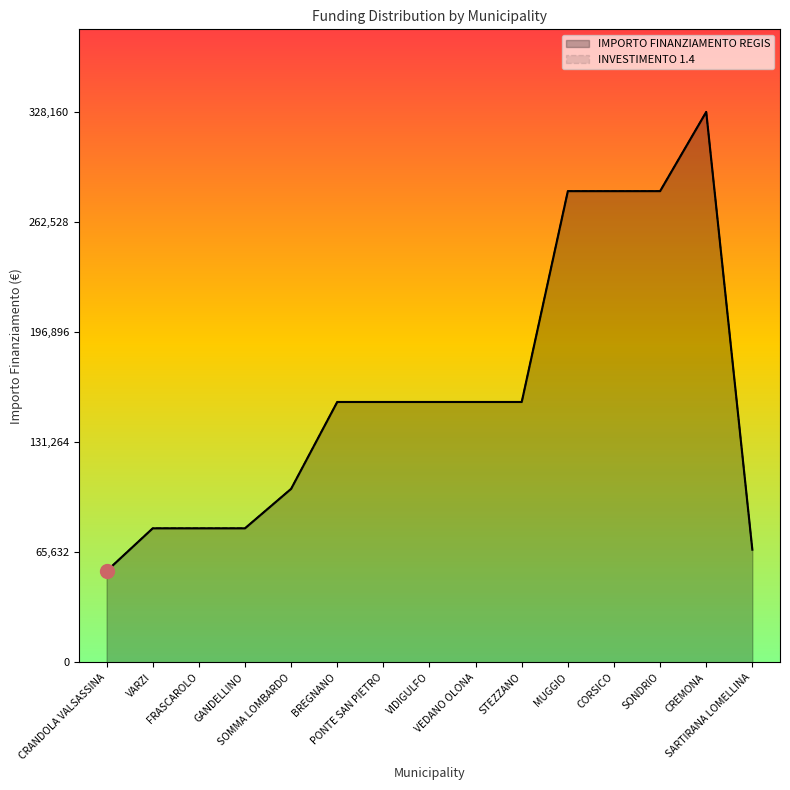

What is the label of the 9th point from the right?

PONTE SAN PIETRO